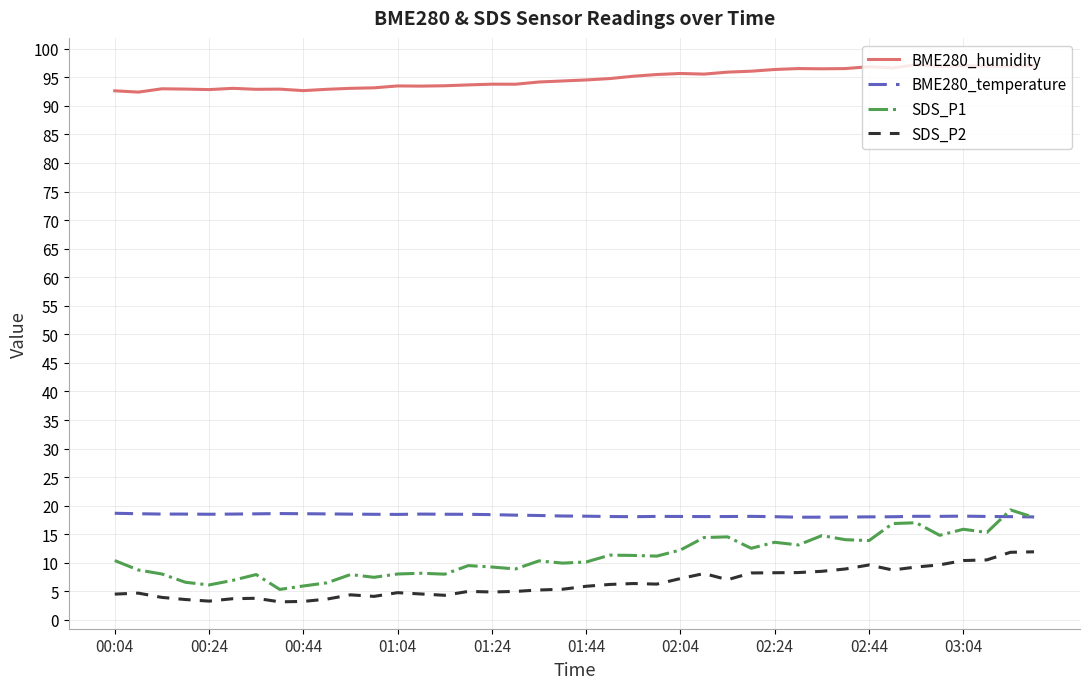

Which series has the widest spread of values?

SDS_P1